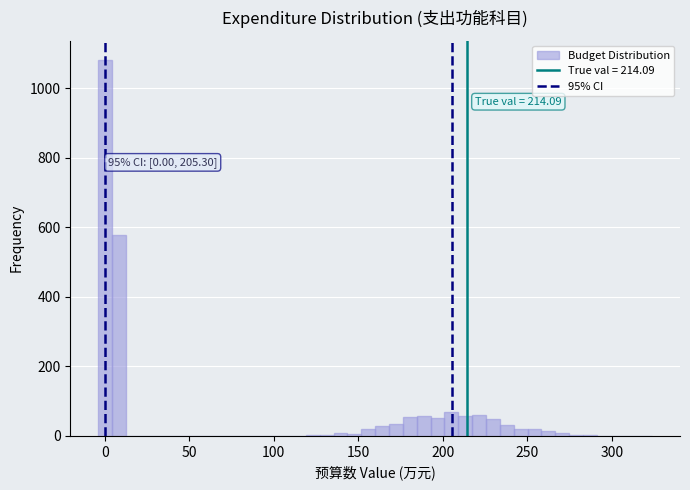

Around what value on the x-axis is the tallest bar? Give the approximate position of its centre, as read against the axis.

0